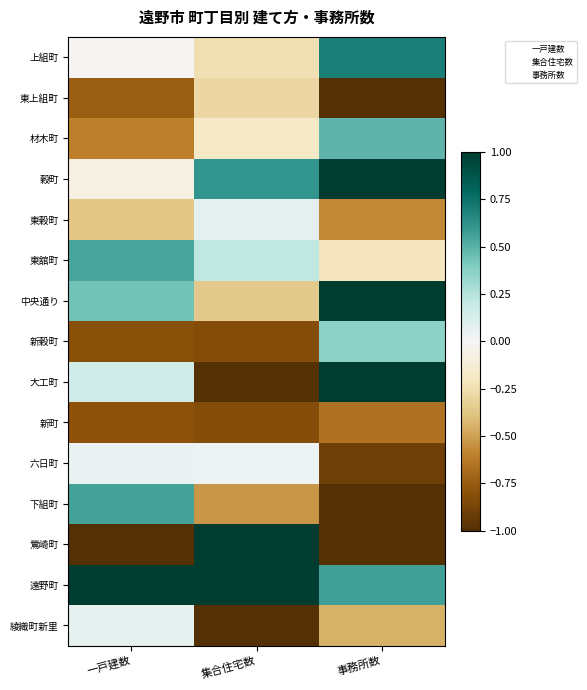

List the series in order of their peak value, lowest first.

新町, 東上組町, 六日町, 綾織町新里, 東穀町, 新穀町, 材木町, 東舘町, 下組町, 上組町, 穀町, 中央通り, 大工町, 鶯崎町, 遠野町